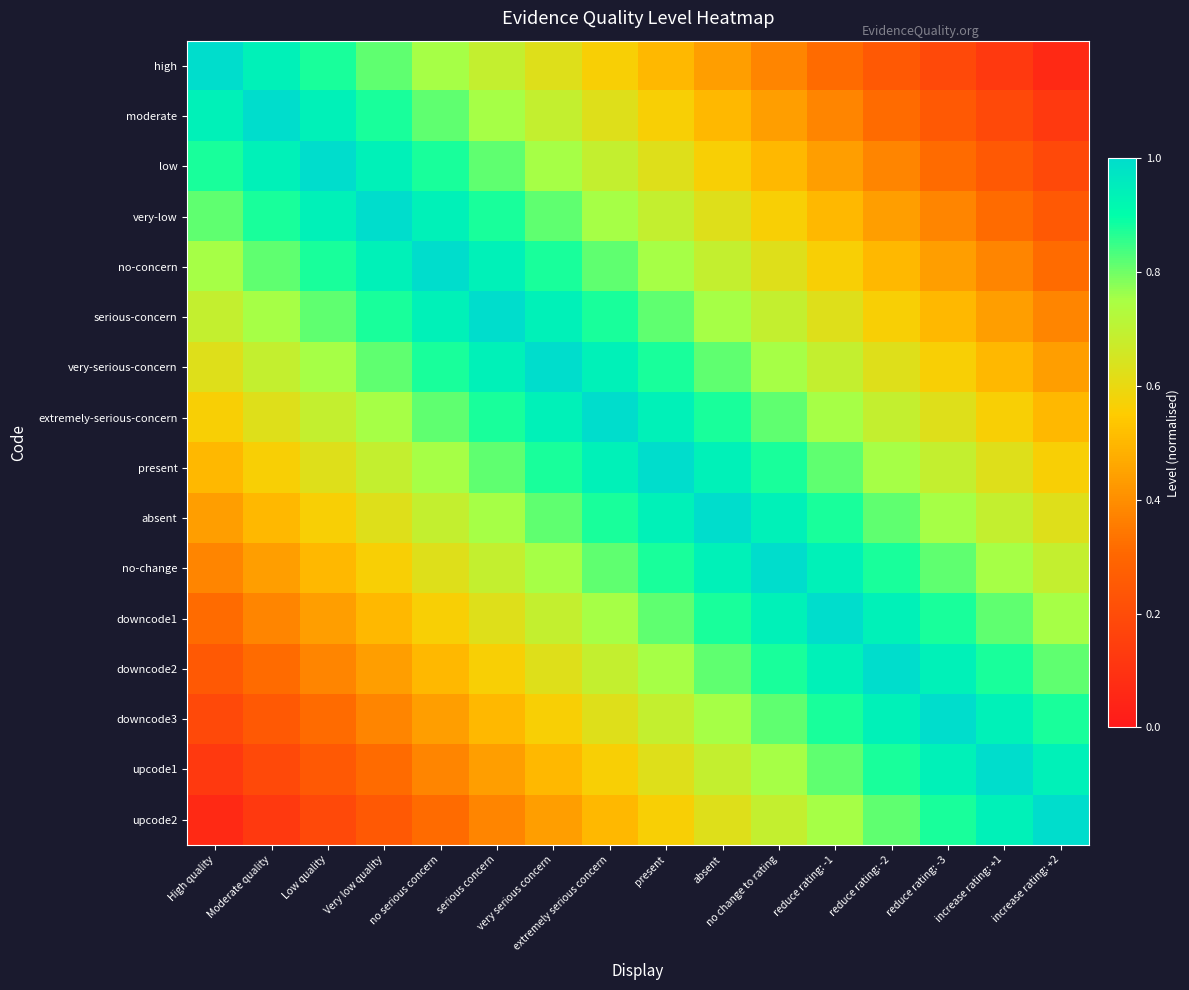

List the series in order of their peak value, highest first.

high, moderate, low, very-low, no-concern, serious-concern, very-serious-concern, extremely-serious-concern, present, absent, no-change, downcode1, downcode2, downcode3, upcode1, upcode2